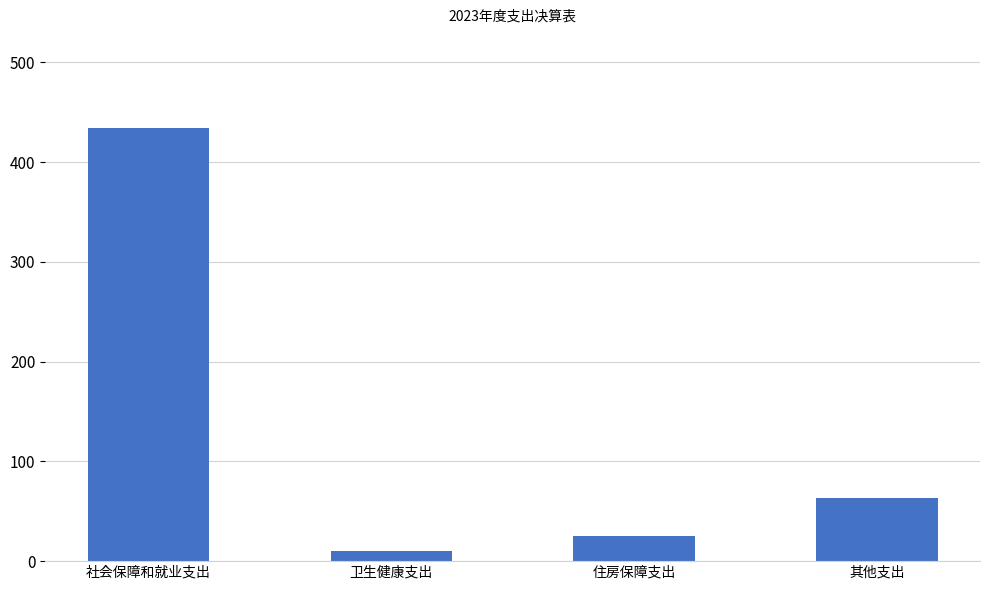

What is the label of the 1st bar from the left?

社会保障和就业支出